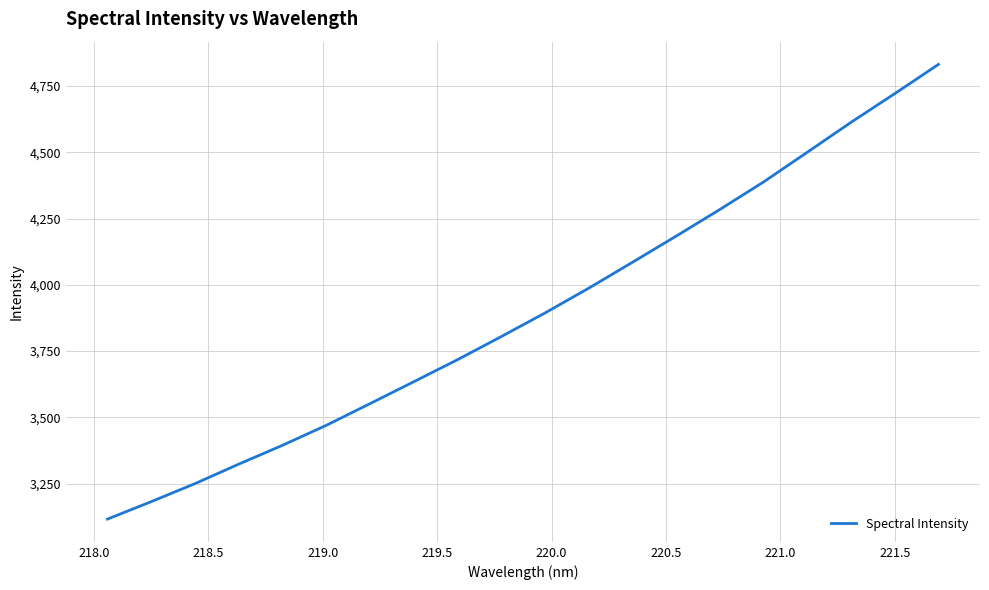

What is the difference between the maximum and minimum values?

1715.7